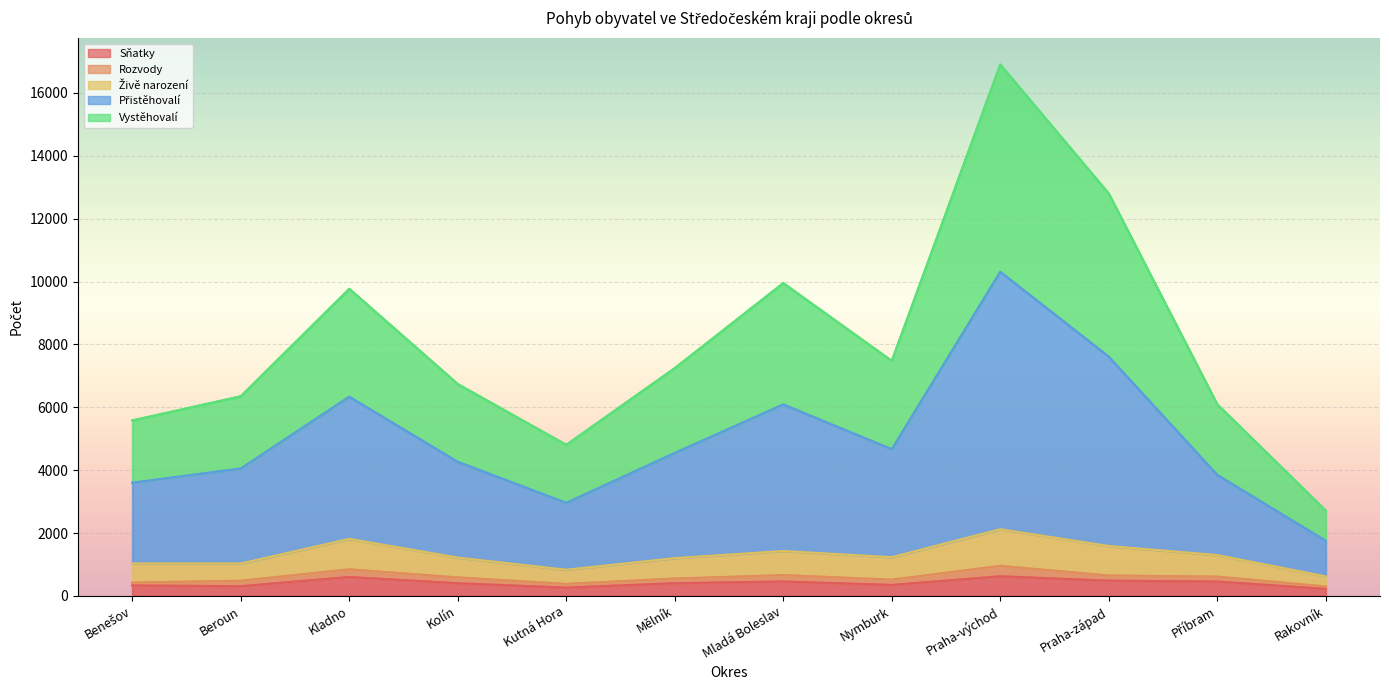

What is the maximum value shown in the chart?

16905